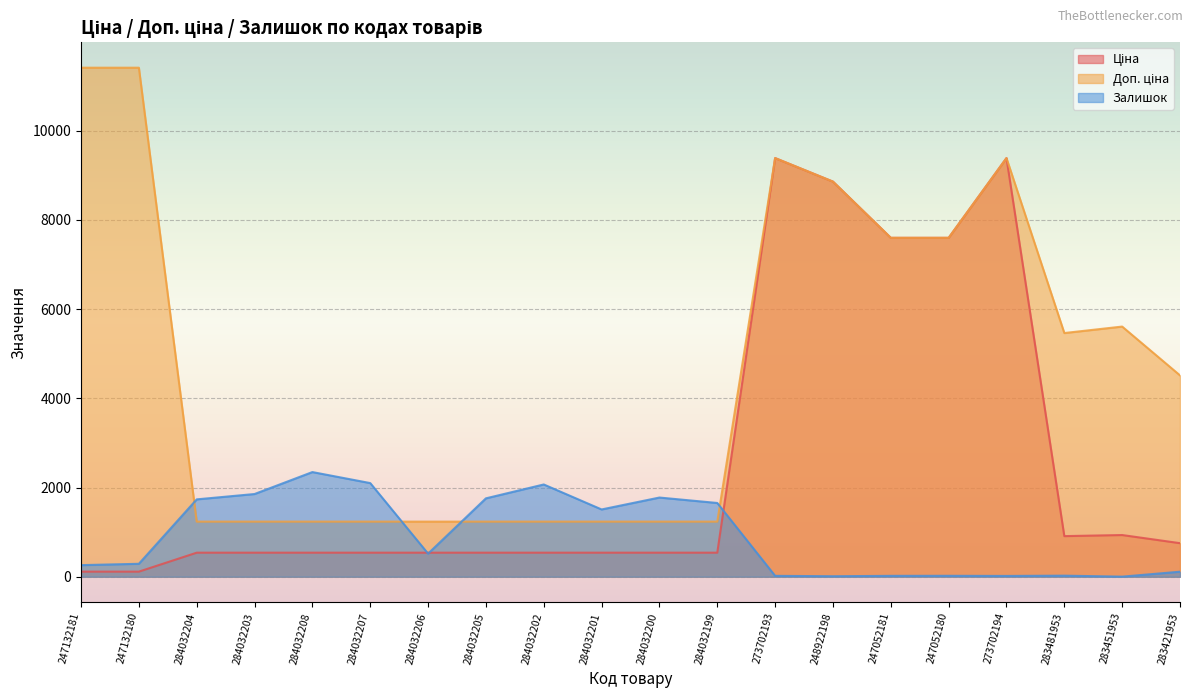

What are all the series names shown in the legend?

Ціна, Доп. ціна, Залишок